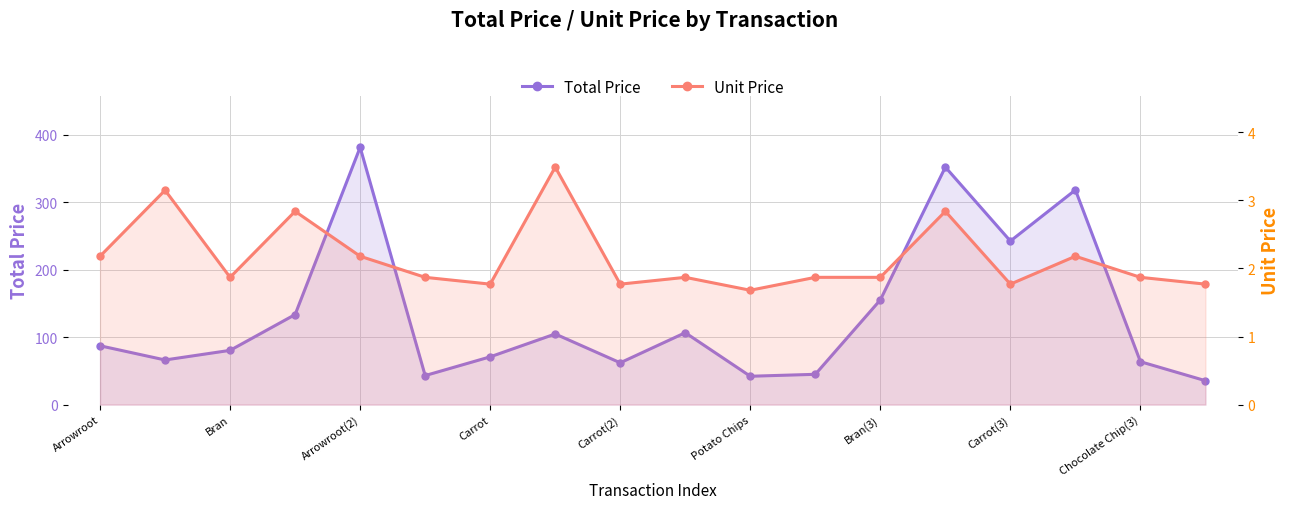

The value of Total Price at Potato Chips is 57.0. True or false?

False